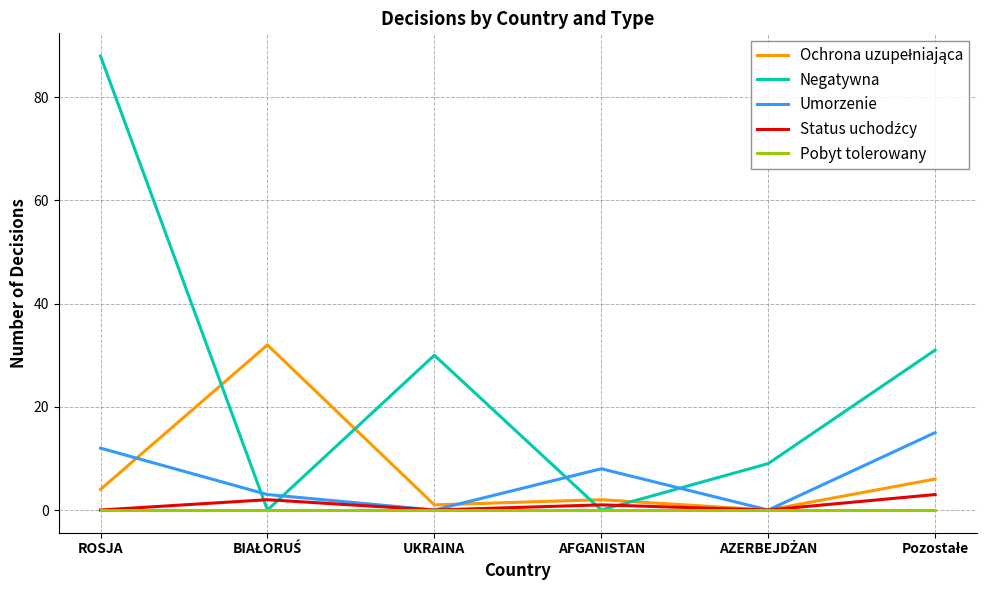

The Pobyt tolerowany series shows 0 at UKRAINA. True or false?

True